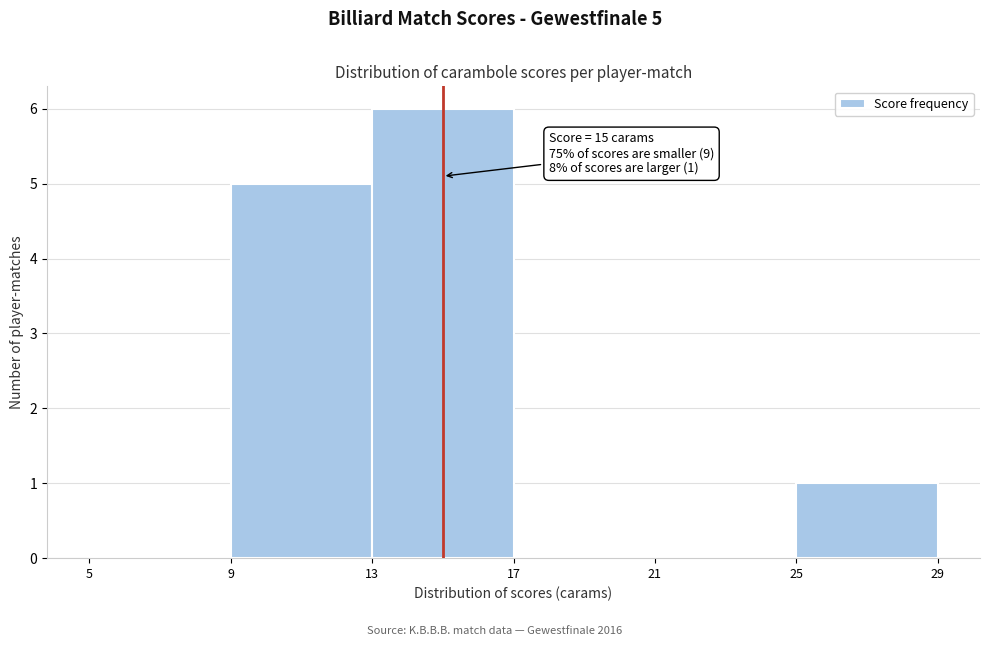

Which range on the x-axis has the tallest bar?

13 to 17